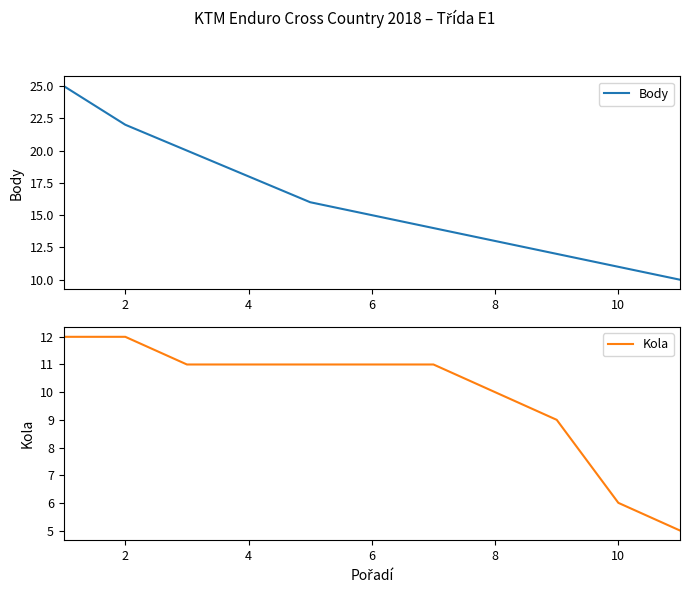

The Body series shows 11 at 10. True or false?

True